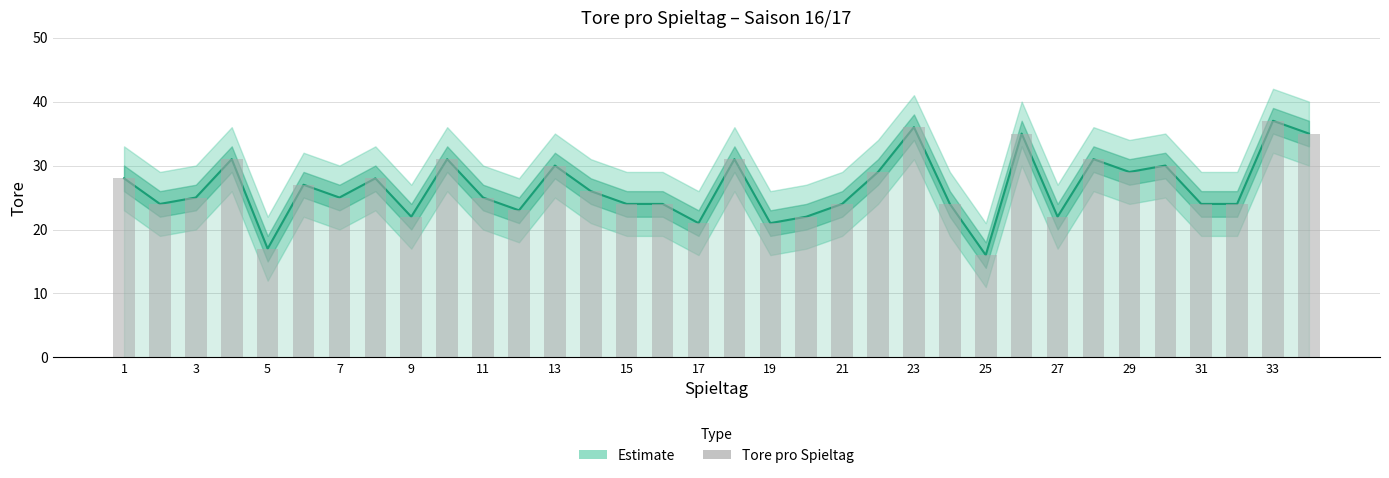

Does the chart contain any negative values?

No